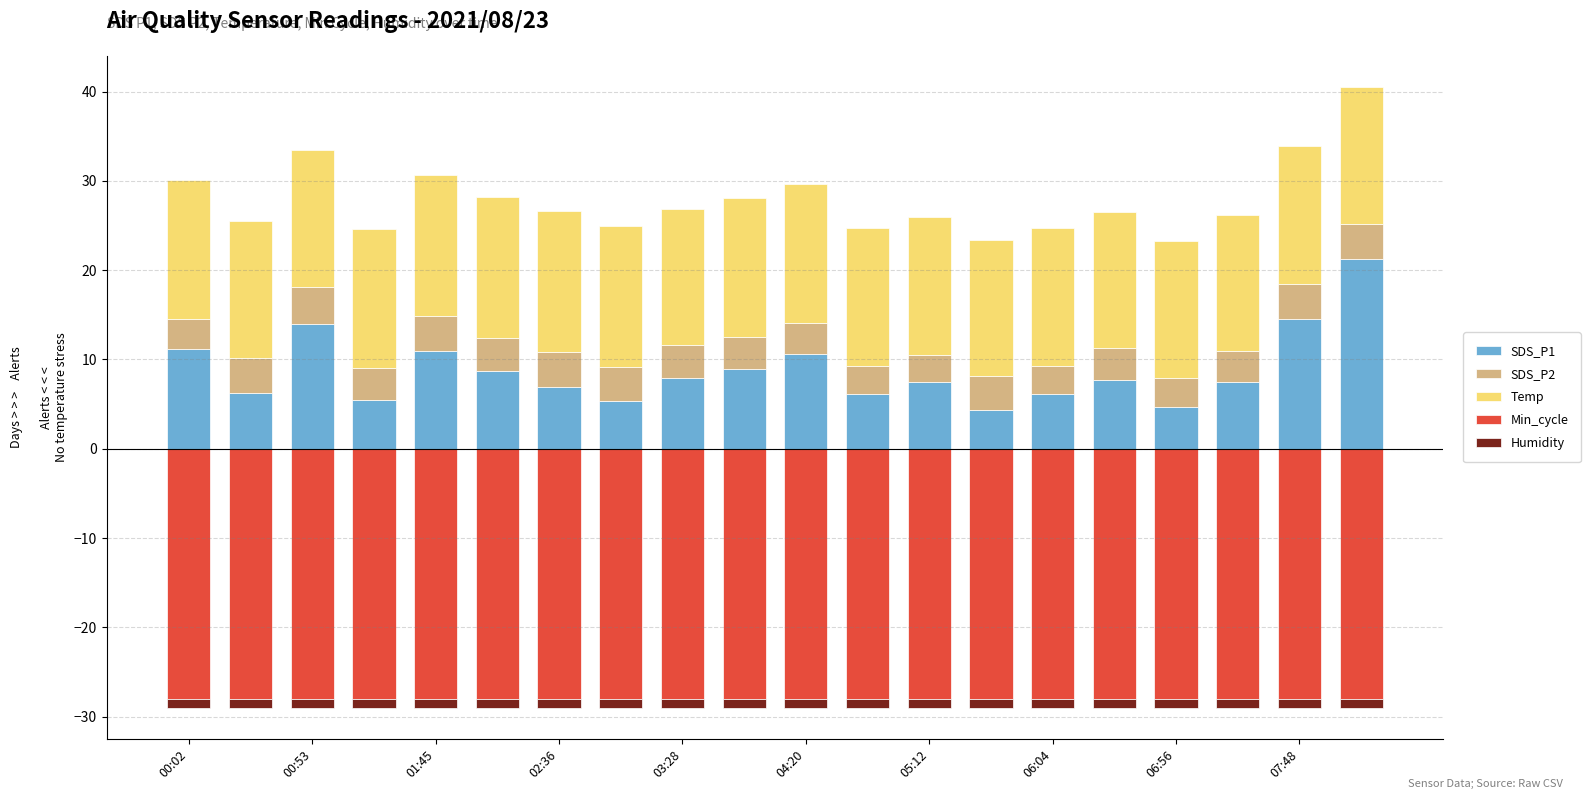

At how many categories does at least one series exceed -6?

20